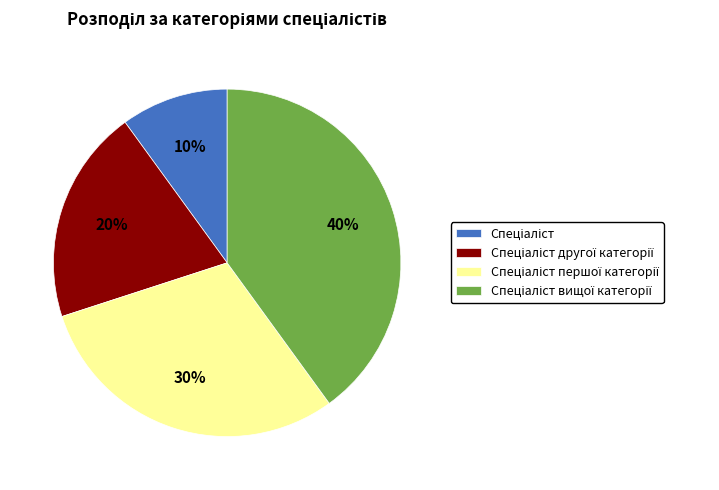

To the nearest percent, what is the difference between the largest and smallest slice percentages?

30%